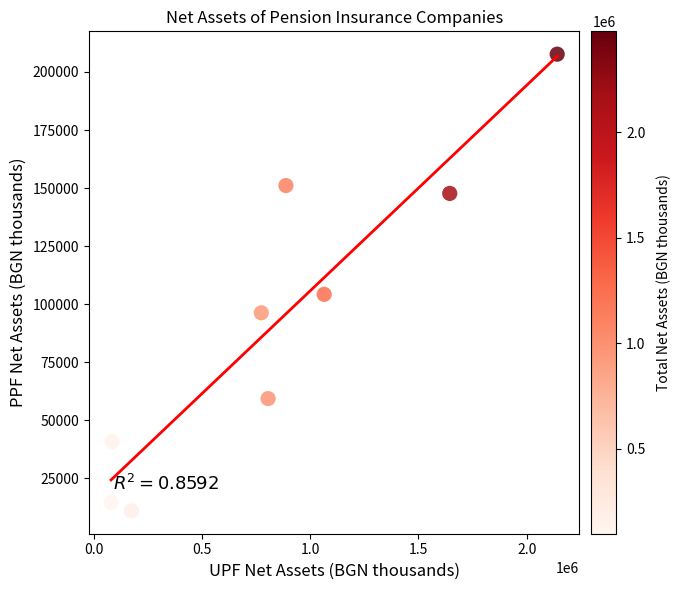

What Y value in the scatter plot is closest to 109330?

104253